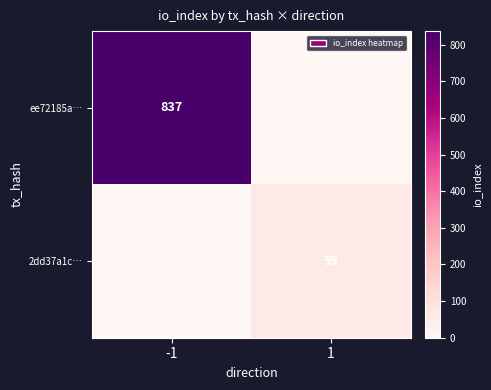

Is it true that 2dd37a1c… equals 59 at 1?

True